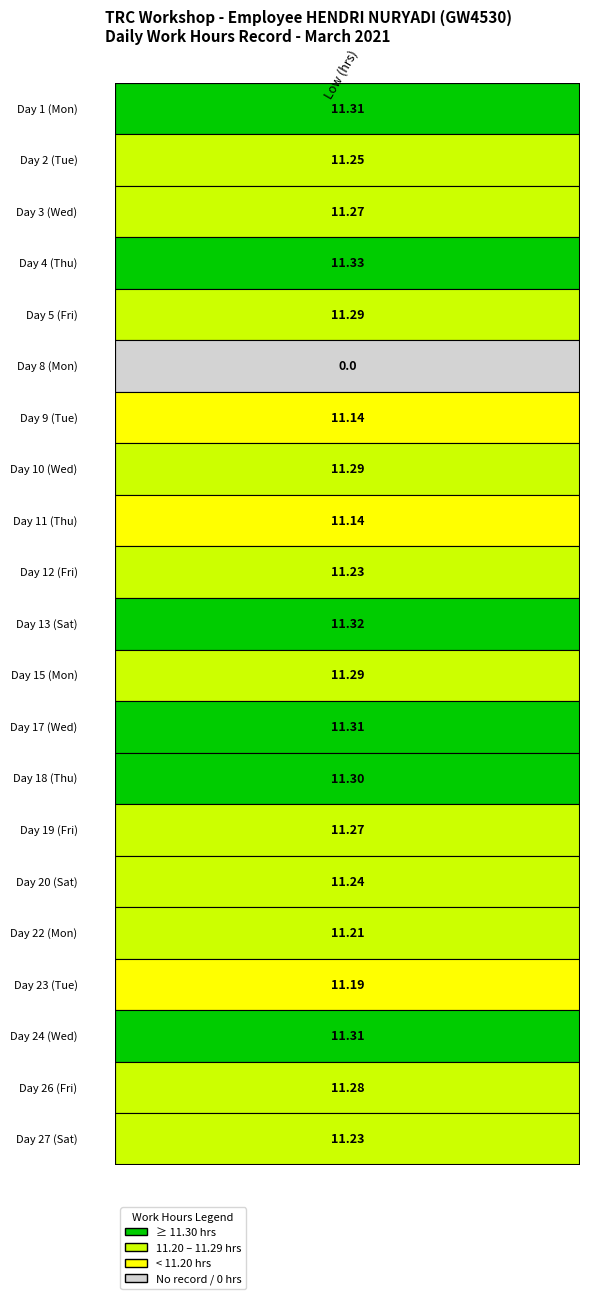

Reading right to left, transcribe all the data shown in this chart.

20=11.2	19=11.3	18=11.3	17=11.2	16=11.2	15=11.2	14=11.3	13=11.3	12=11.3	11=11.3	10=11.3	9=11.2	8=11.1	7=11.3	6=11.1	5=0.0	4=11.3	3=11.3	2=11.3	1=11.2	0=11.3